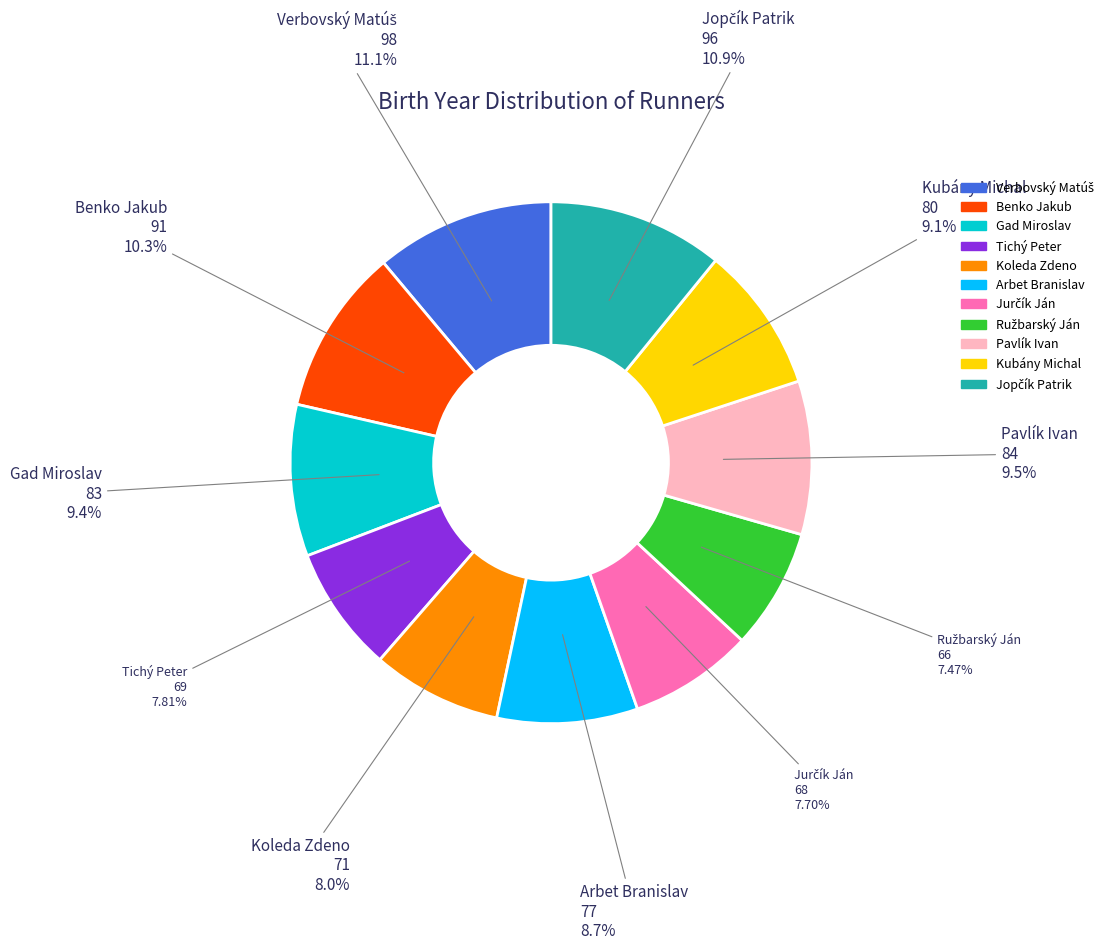

Approximately how many times larger is the value at Arbet Branislav compared to Tichý Peter?

1.1